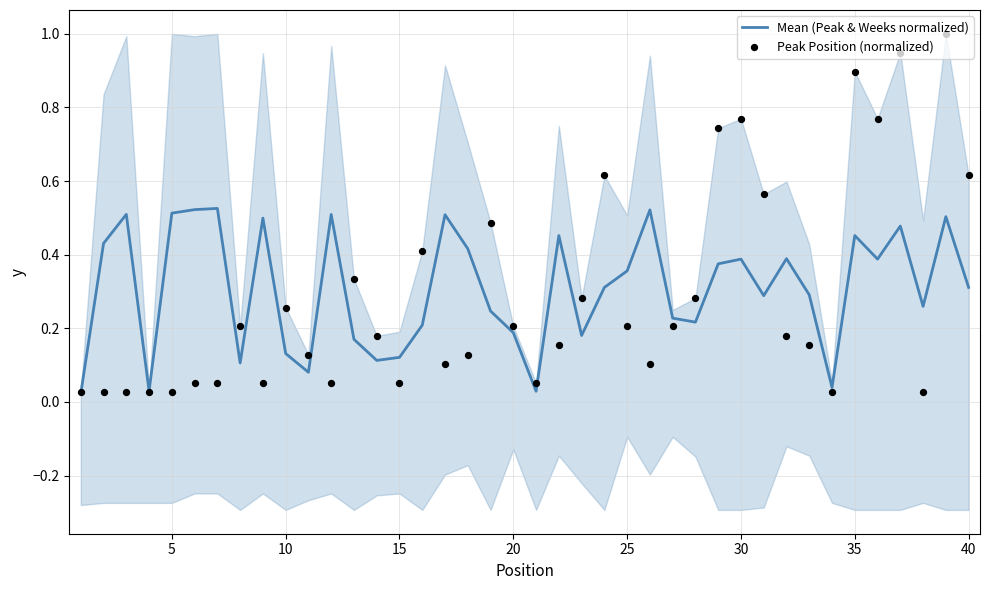

Is the value of Mean (Peak & Weeks normalized) at 35 greater than the value of Peak Position (normalized) at 20?

Yes